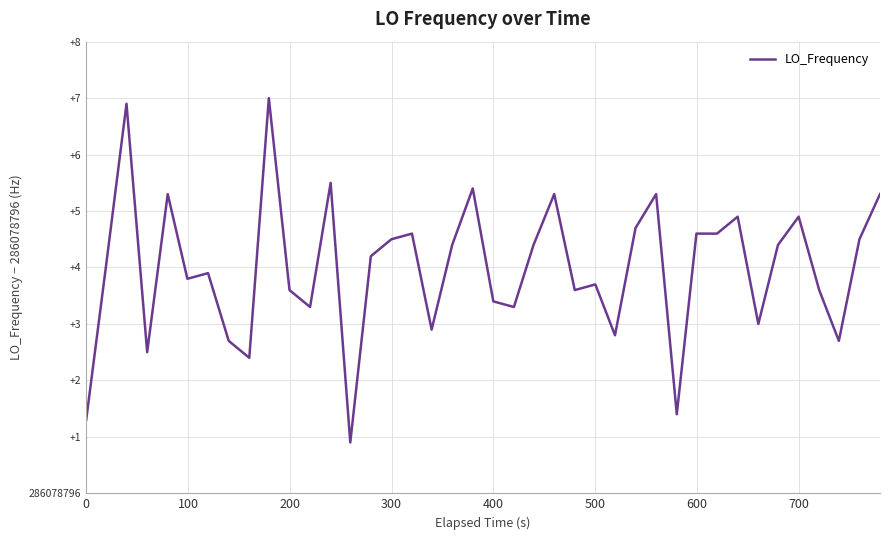

What is the average value?

4.0